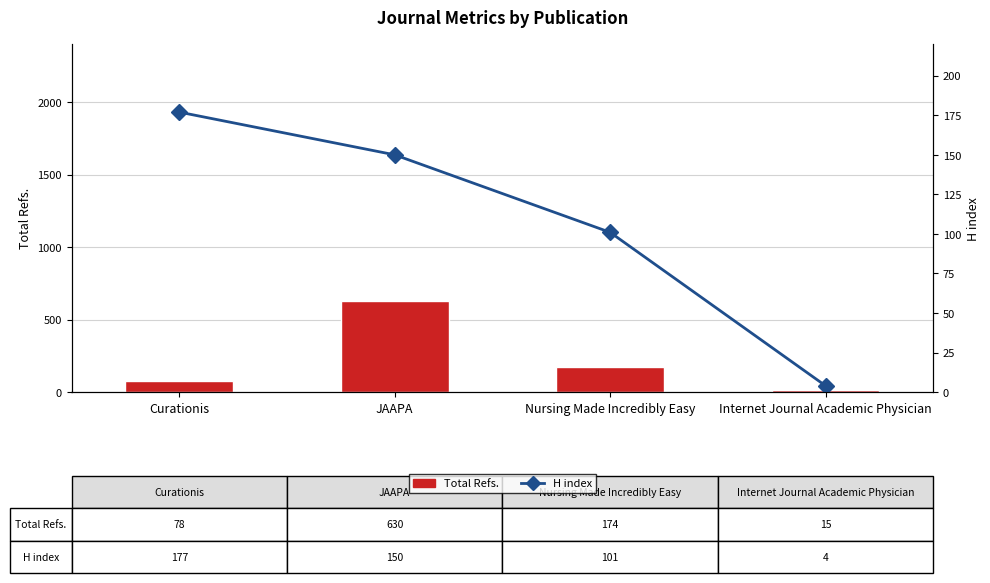

Rank the categories by H index value from highest to lowest.

Curationis, JAAPA, Nursing Made Incredibly Easy, Internet Journal Academic Physician